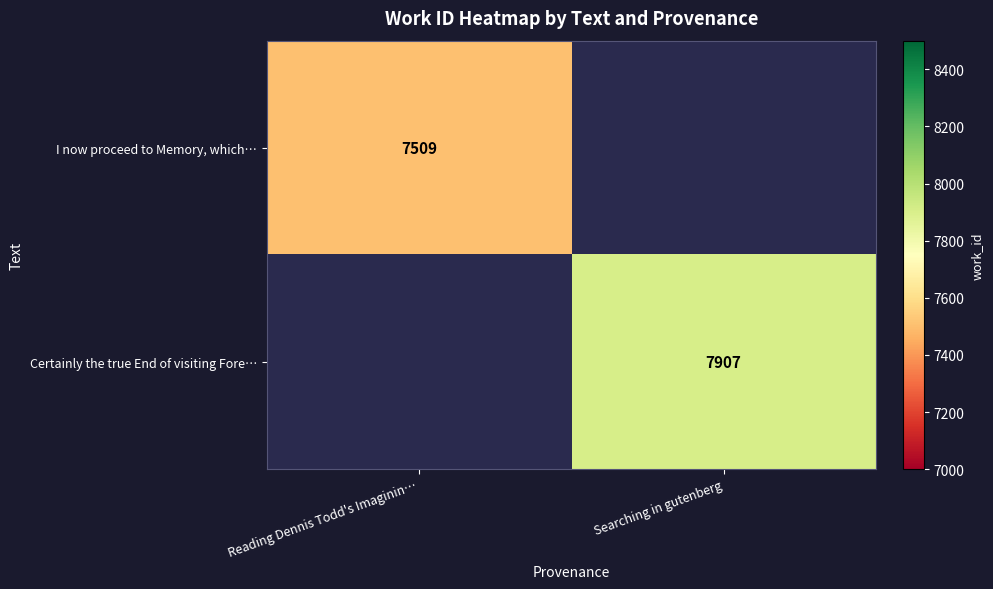

What is the maximum value shown in the chart?

7907.0